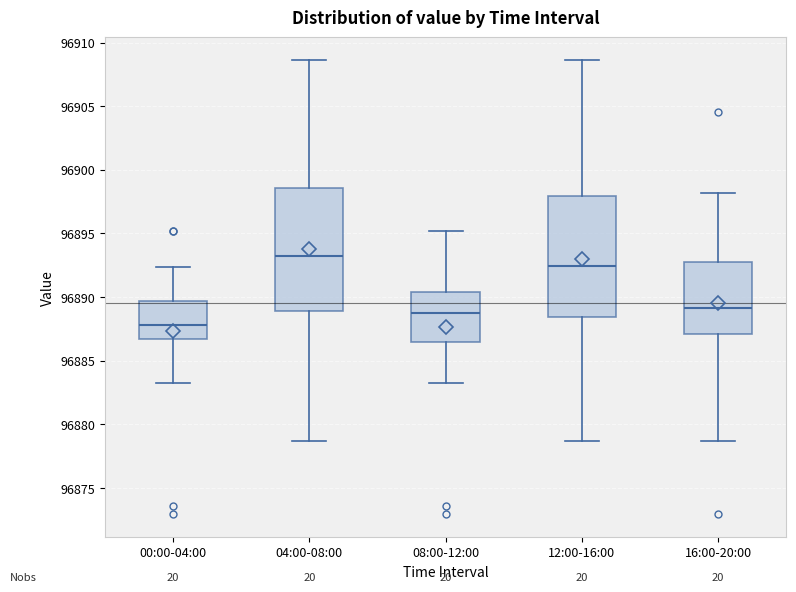

Where is the upper edge of the box for 12:00-16:00 on the y-axis? The values are not printed on the chart, so give them approximately, as read against the axis.

96898.0